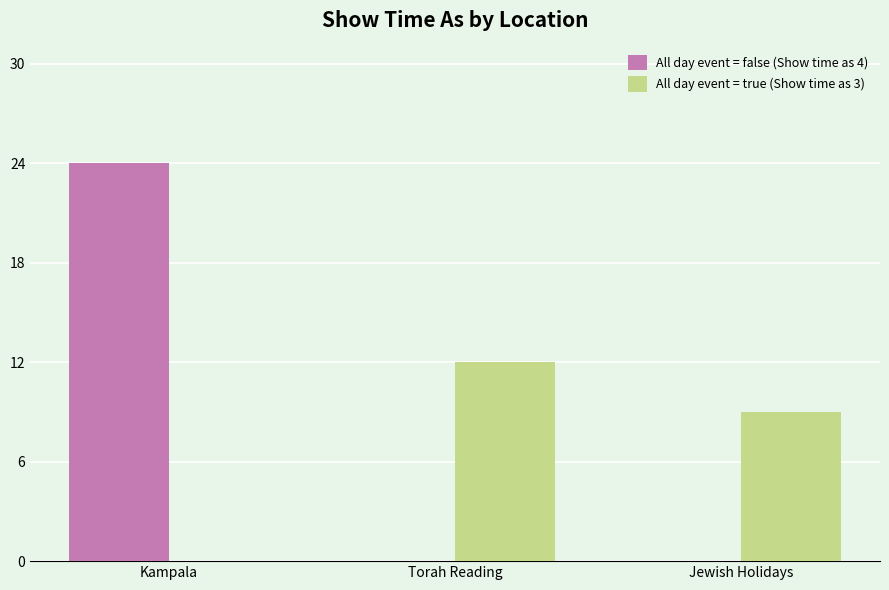

What is the sum of all All day event = true (Show time as 3) values?

21